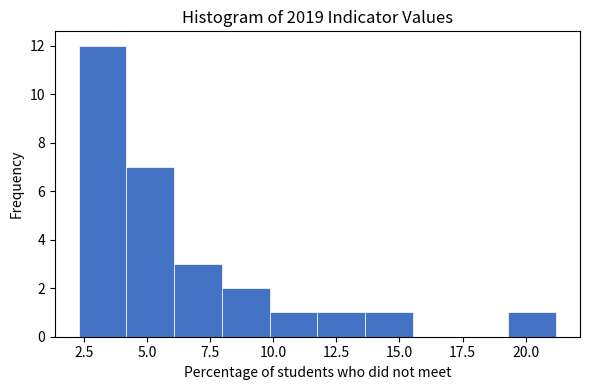

Read against the x-axis, roughly where is the centre of the tallest bar?

3.0